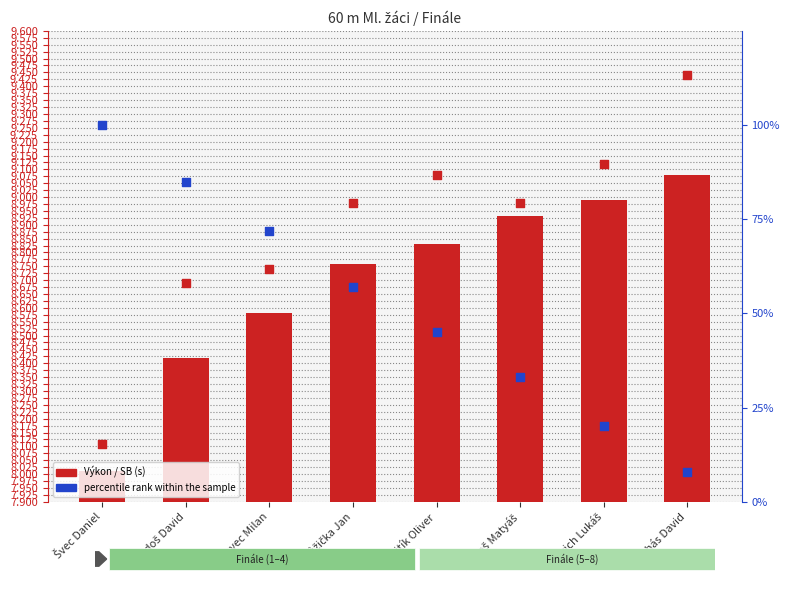

Which series has the largest Y range (max minus min)?

percentile rank within the sample